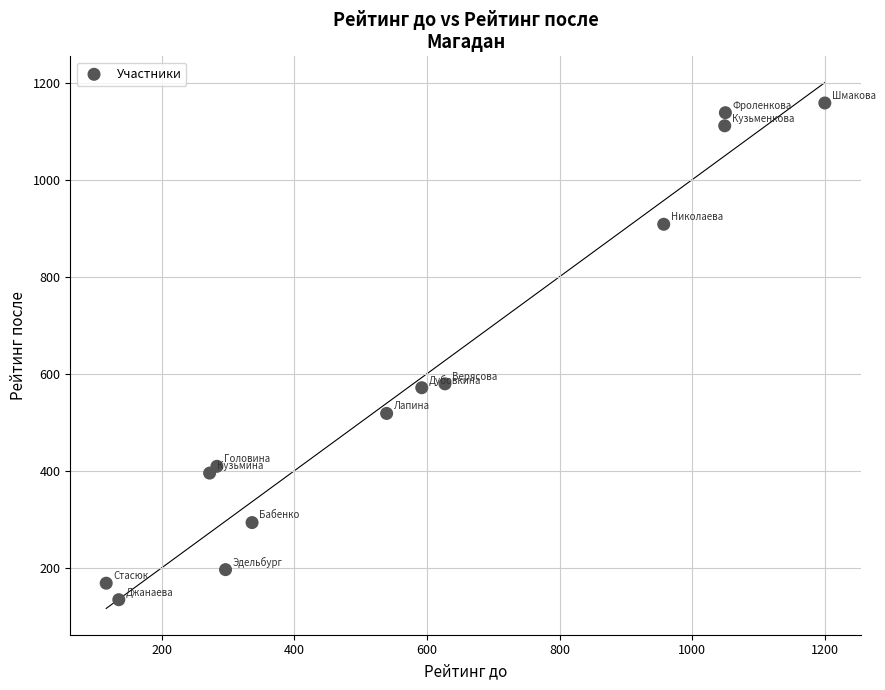

What is the range of Y values (max minus min)?

1024